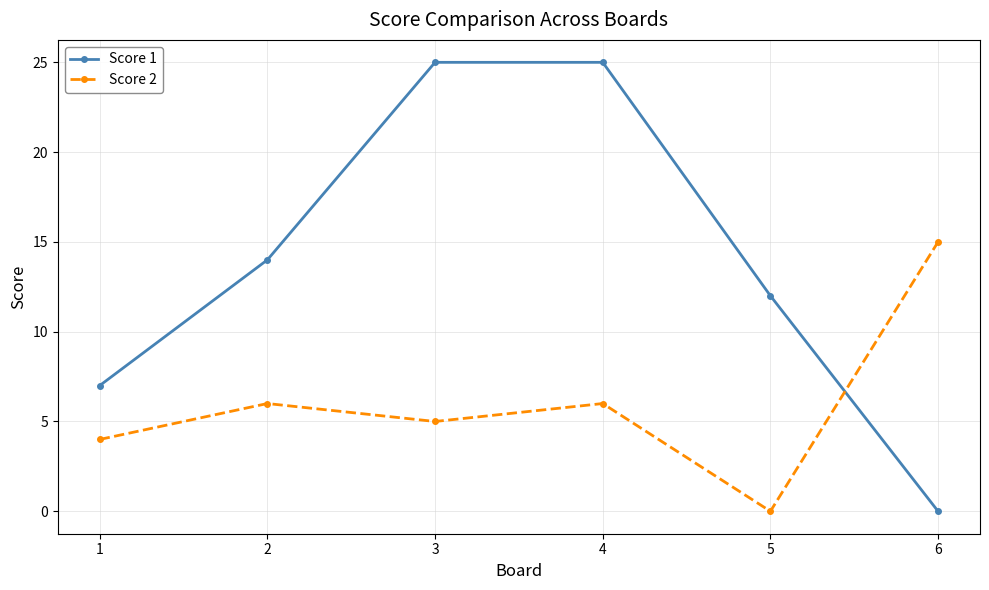

Reading left to right, extract all data points from this chart.

Score 1: 7	14	25	25	12	0
Score 2: 4	6	5	6	0	15